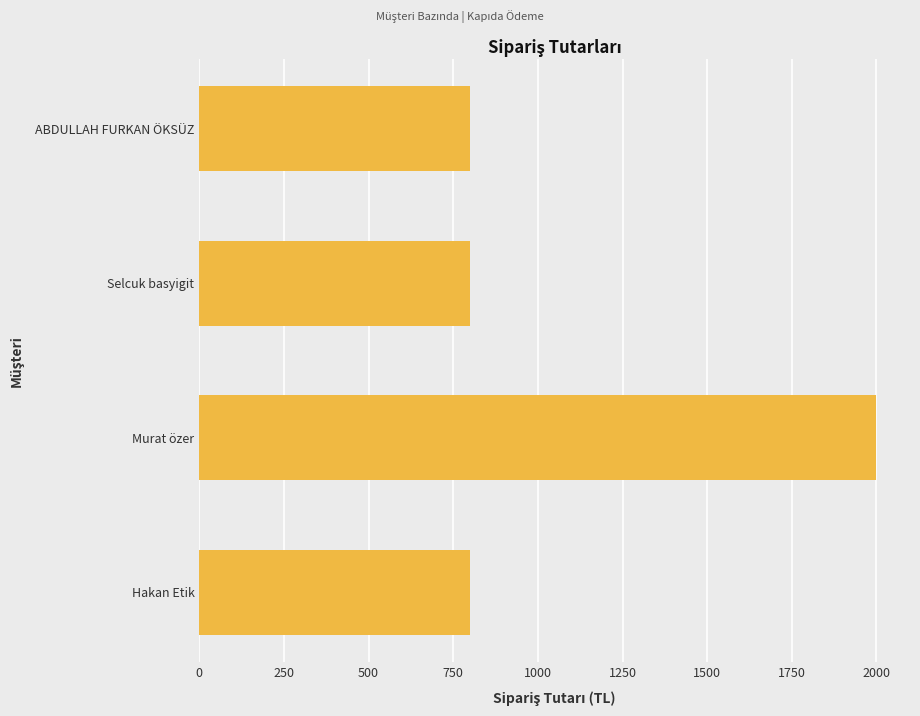

What is the average value?

1099